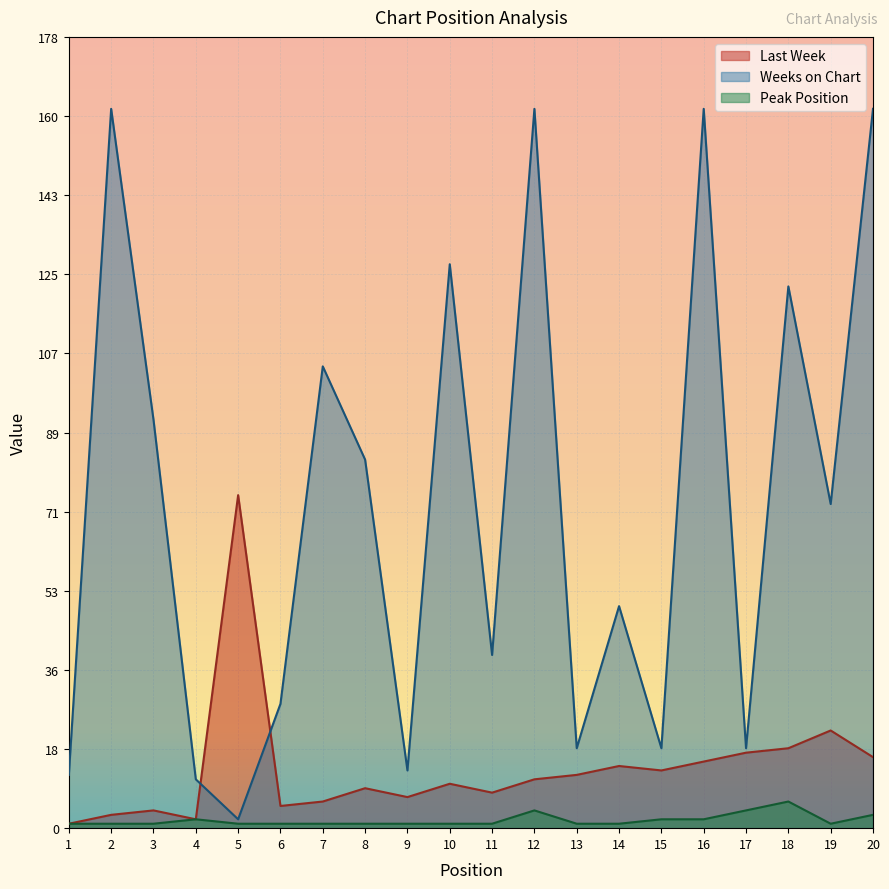

The Last Week series shows 31 at 18. True or false?

False